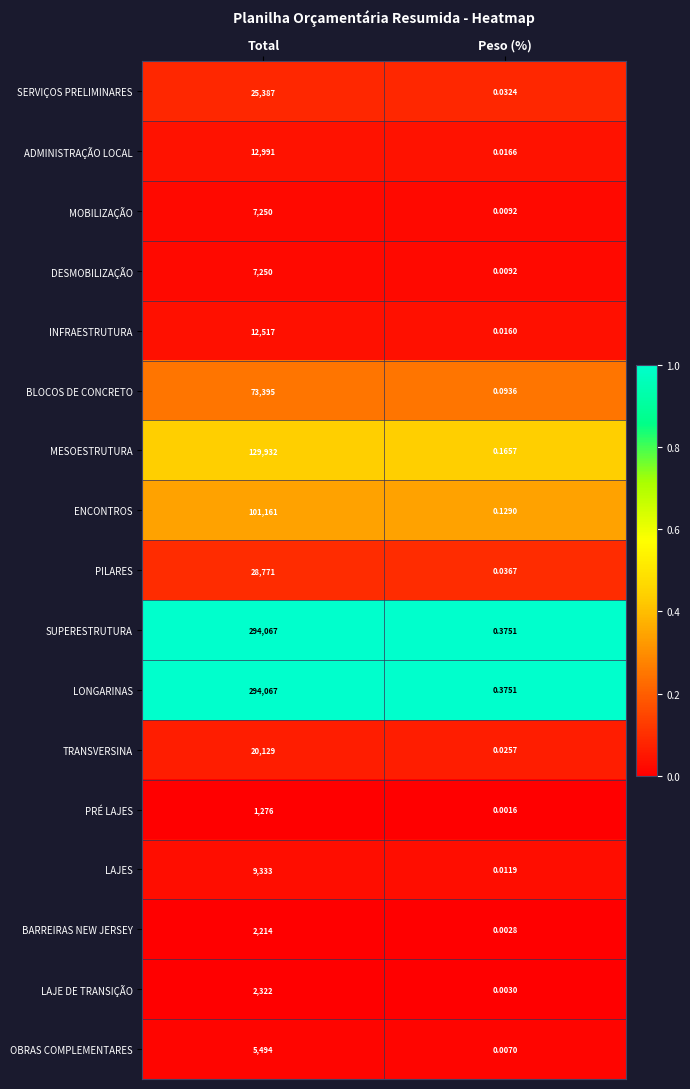

List the labels in order of BLOCOS DE CONCRETO value, largest first.

Total, Peso (%)